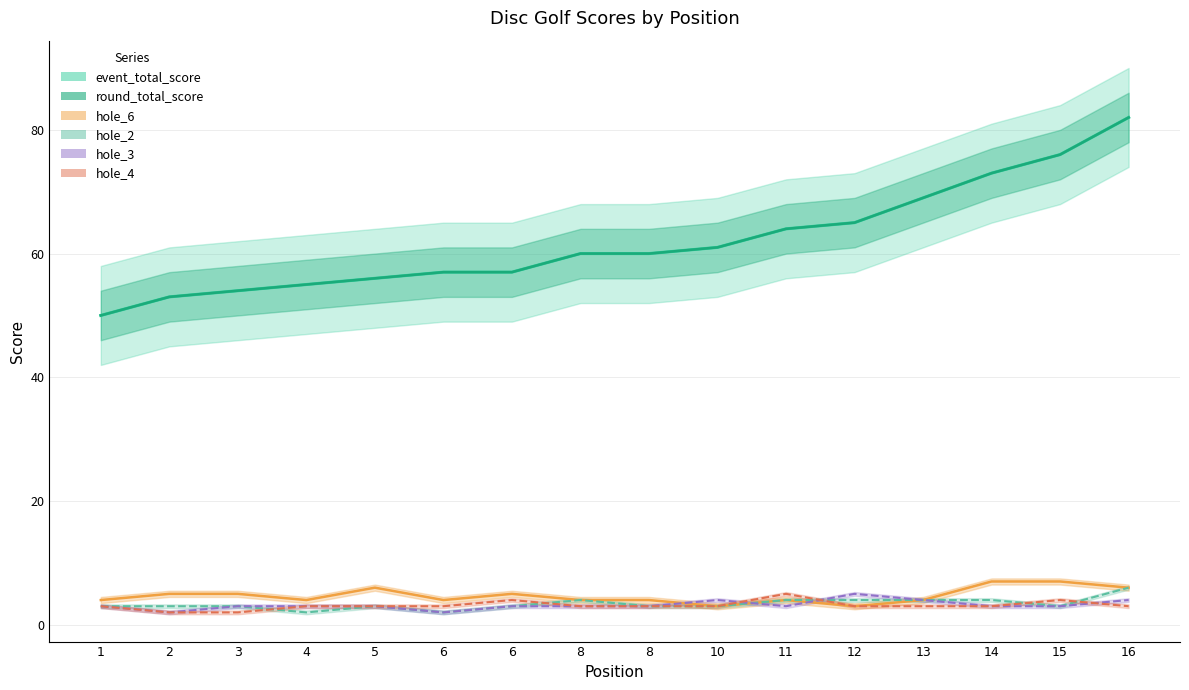

How many data points in hole_2 are above 3?

6